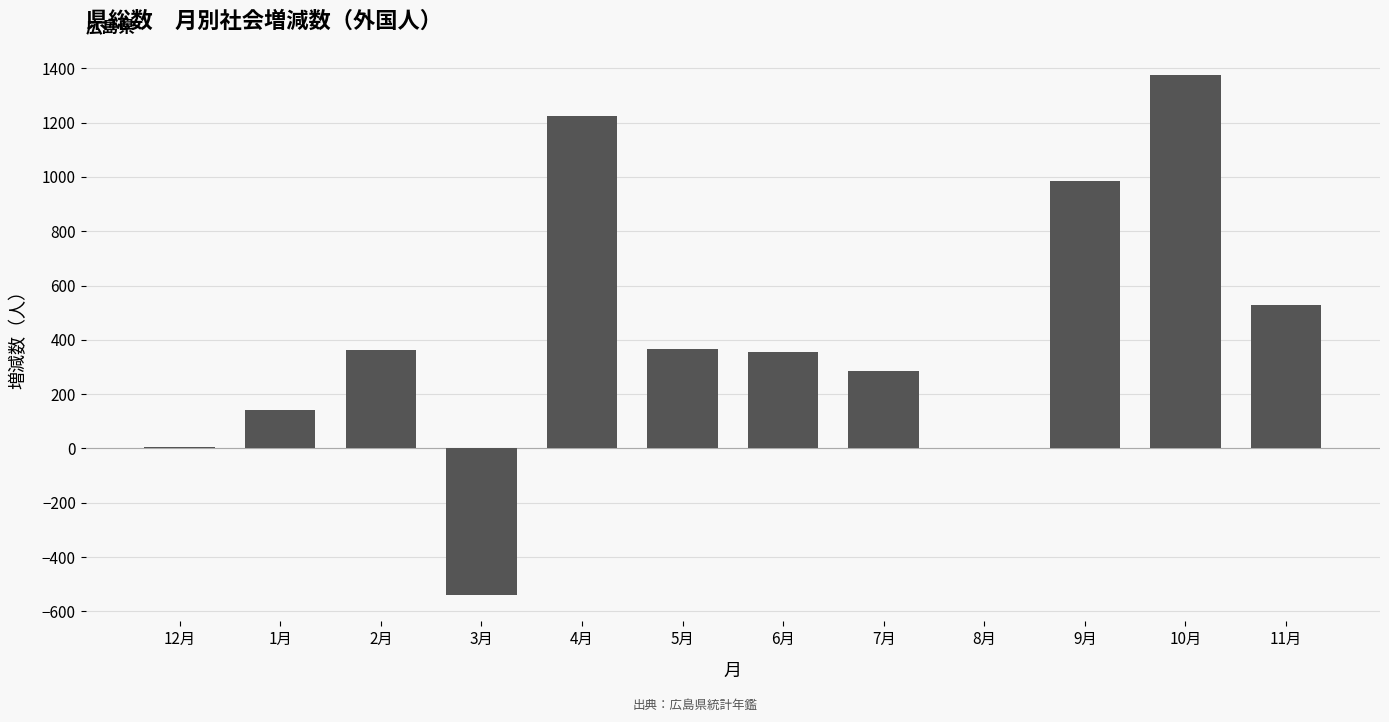

Are the bars grouped side by side (vs. stacked)?

No